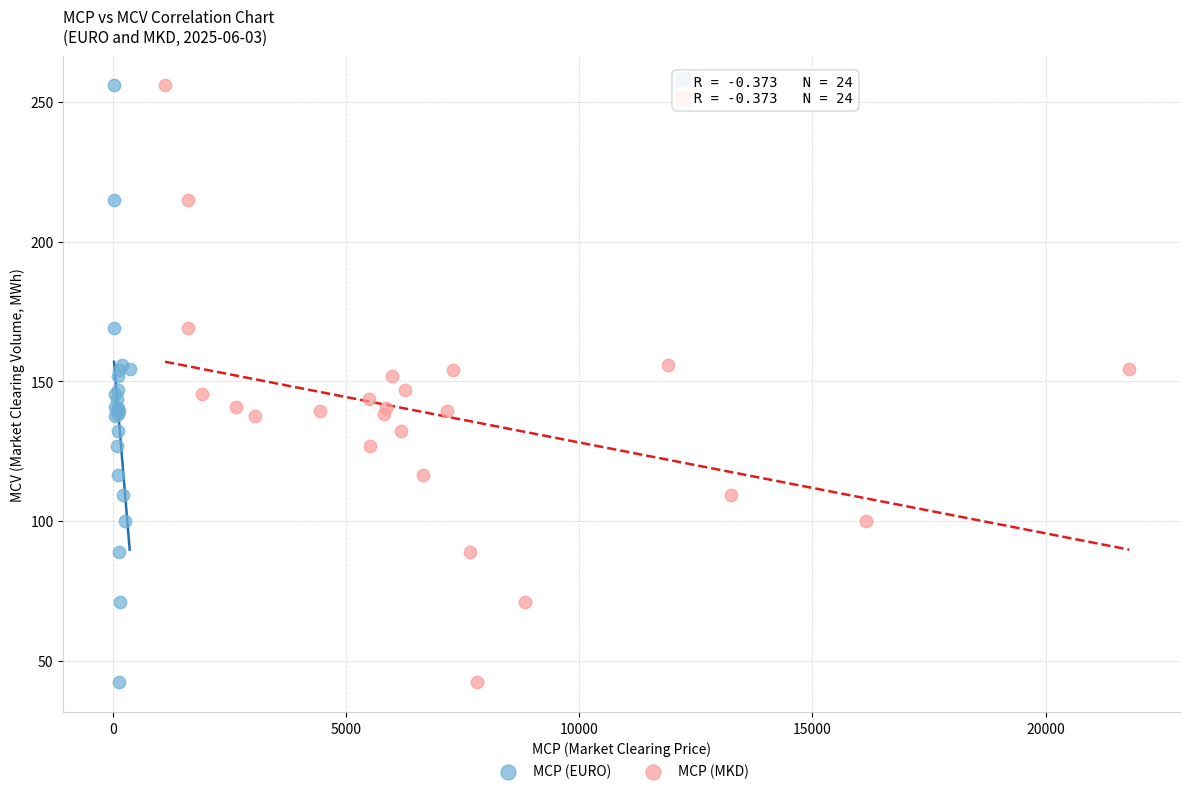

What are all the series names shown in the legend?

MCP (EURO), MCP (MKD)